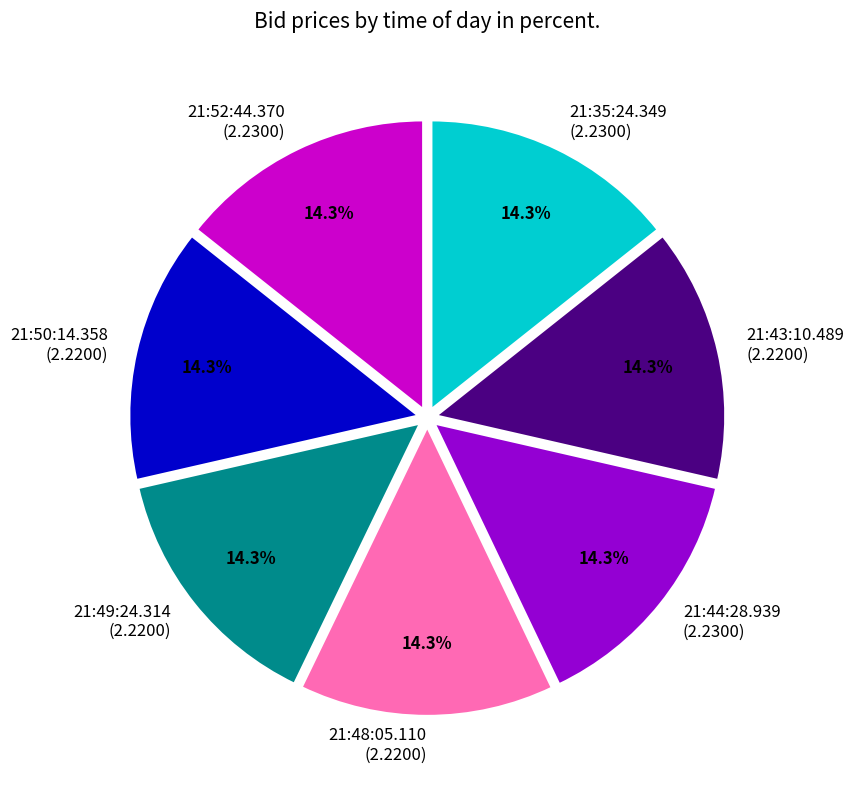

To the nearest percent, what percentage of the pie is 21:35:24.349?

14%